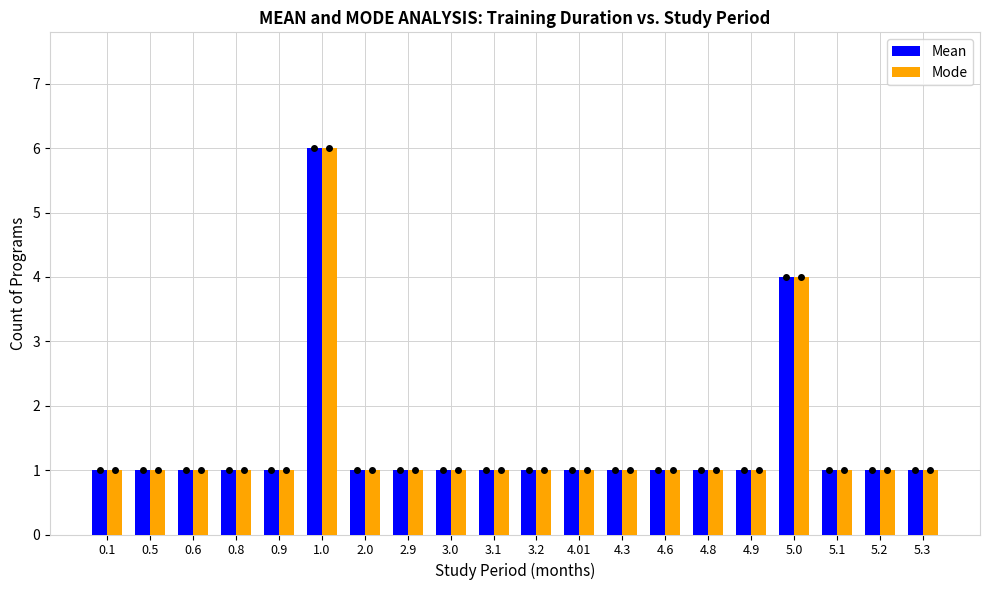

Is it true that Mean equals 0 at 3.0?

False